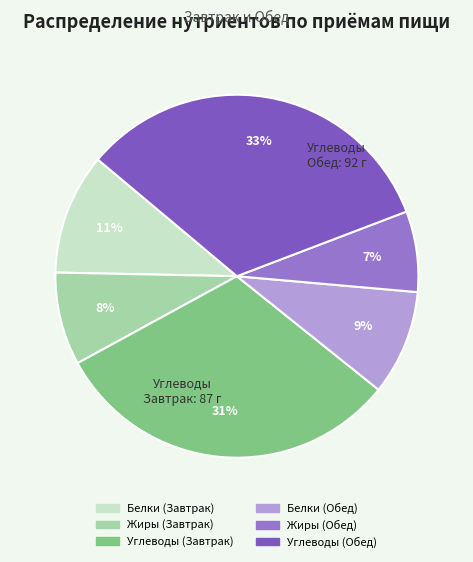

Which category has the biggest portion of the pie?

Углеводы (Обед)